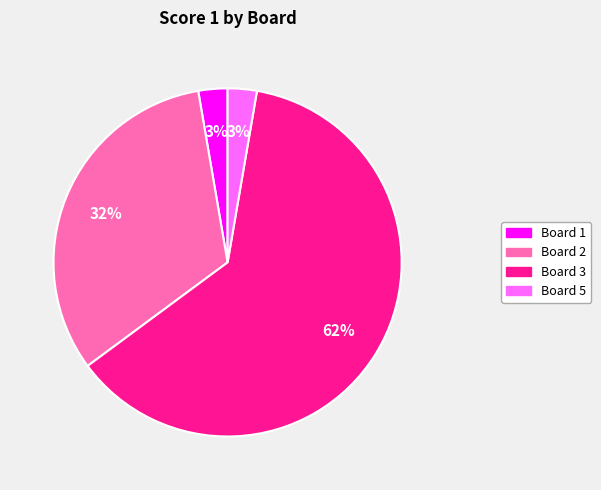

To the nearest percent, what is the average slice percentage?

25%